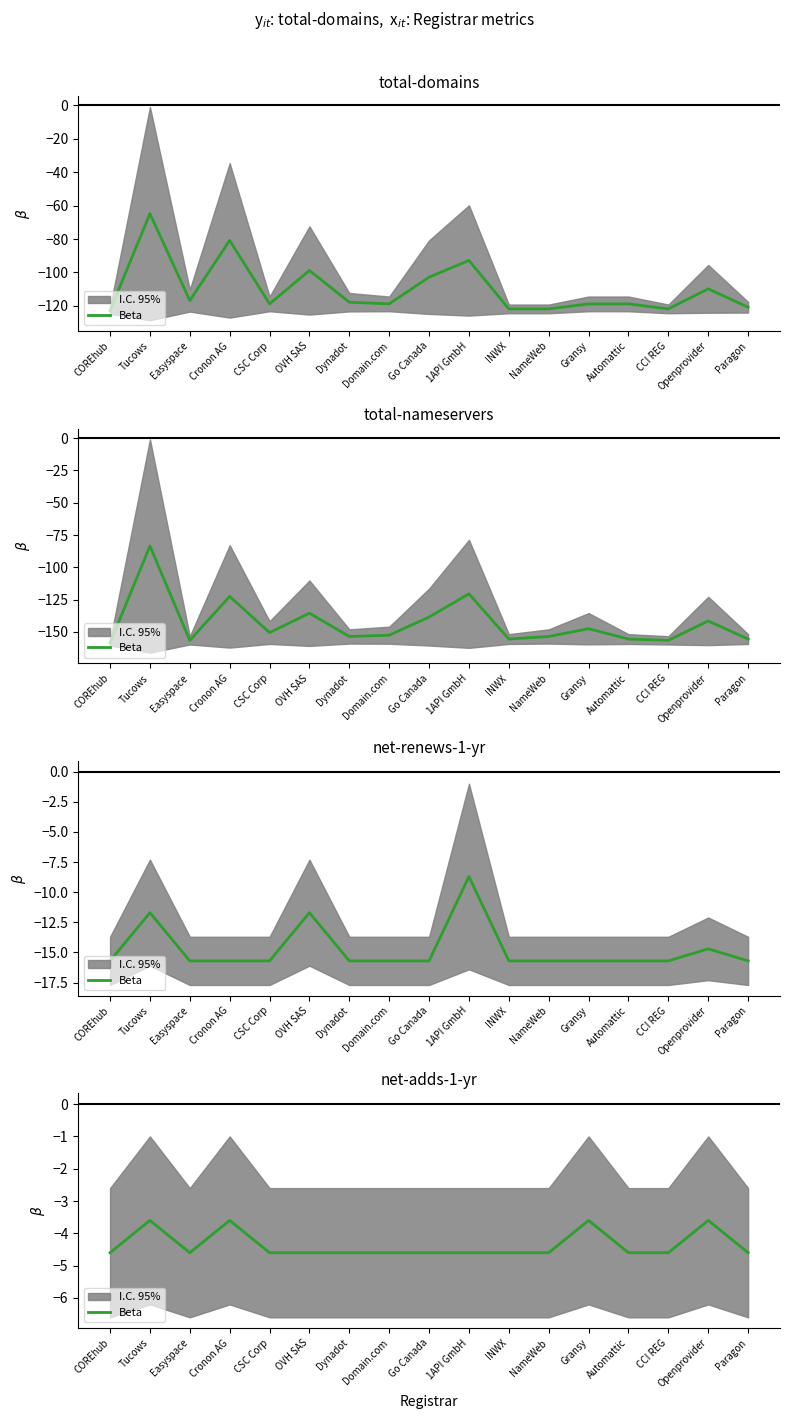

What is the difference between the maximum and minimum values?

1.0